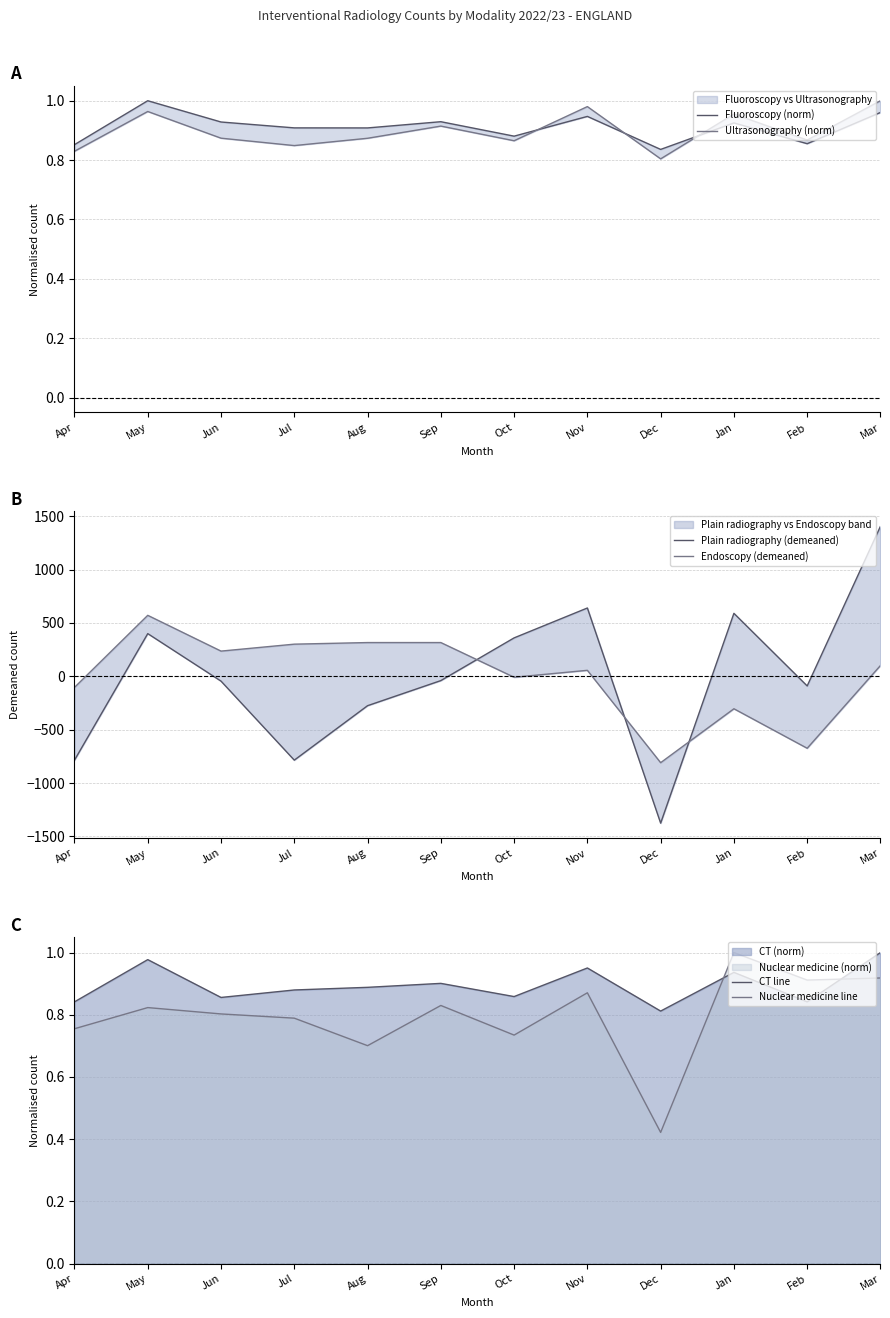

True or false: Endoscopy (demeaned) has a value of 301.2 at Jul.

True